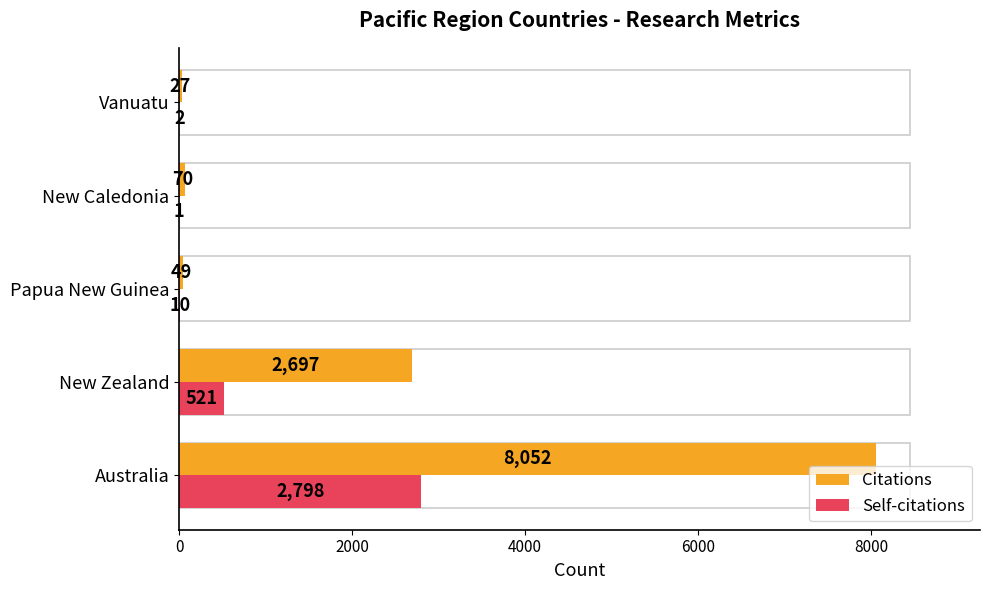

What are all the series names shown in the legend?

Citations, Self-citations